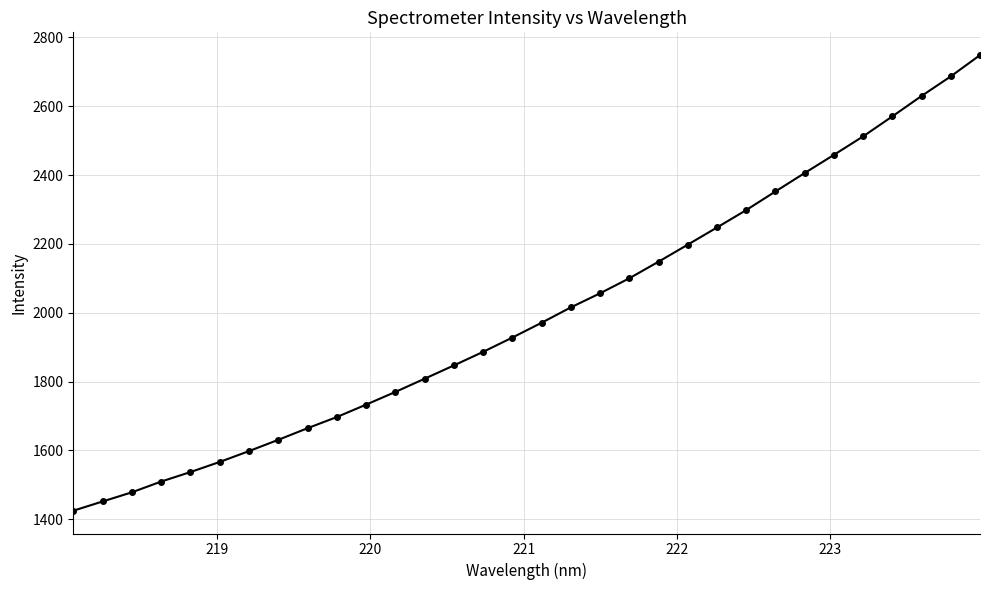

How many values are below 1970?

16